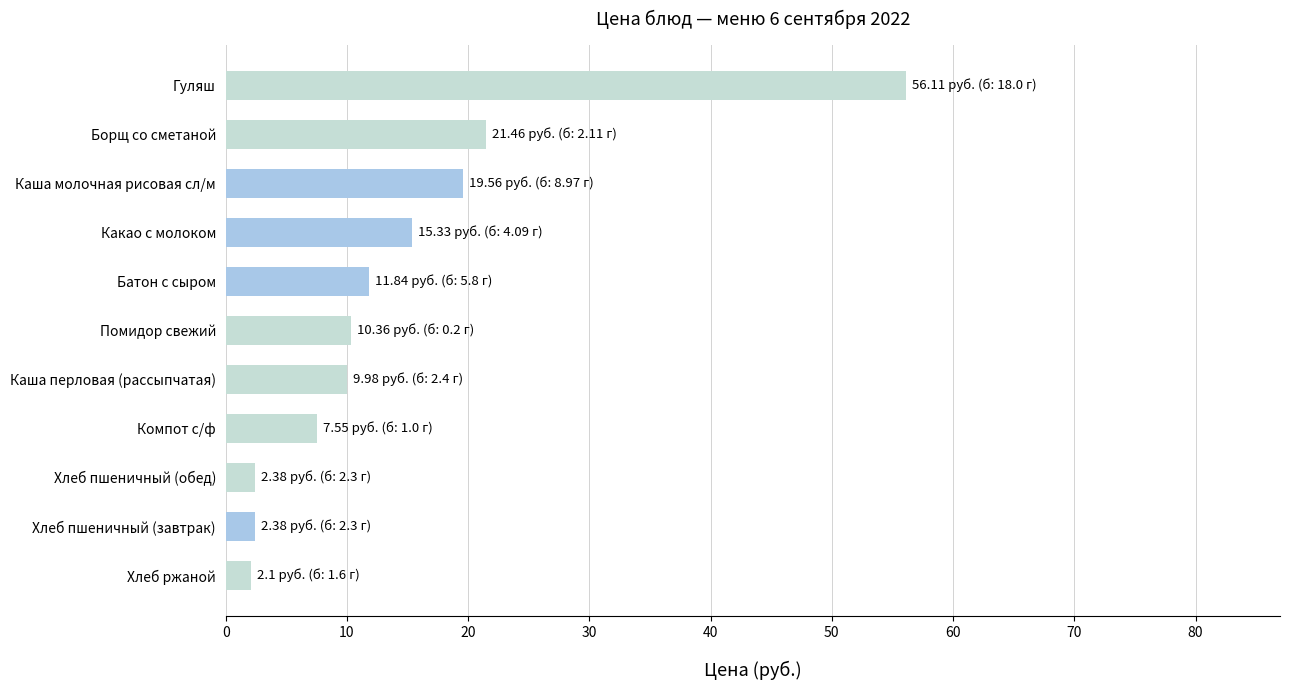

True or false: the data shows 2.4 at Хлеб пшеничный (завтрак).

True